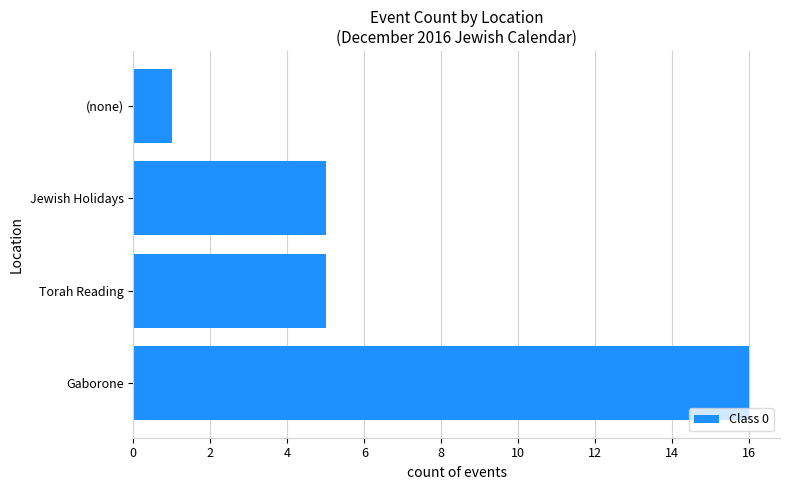

Are the bars horizontal?

Yes